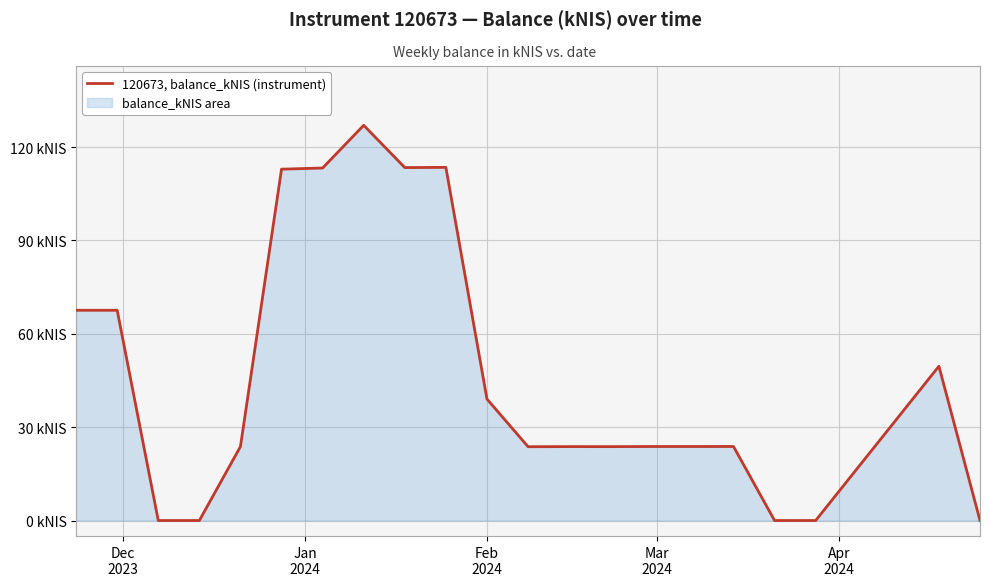

Count the number of values greater than 23.

16